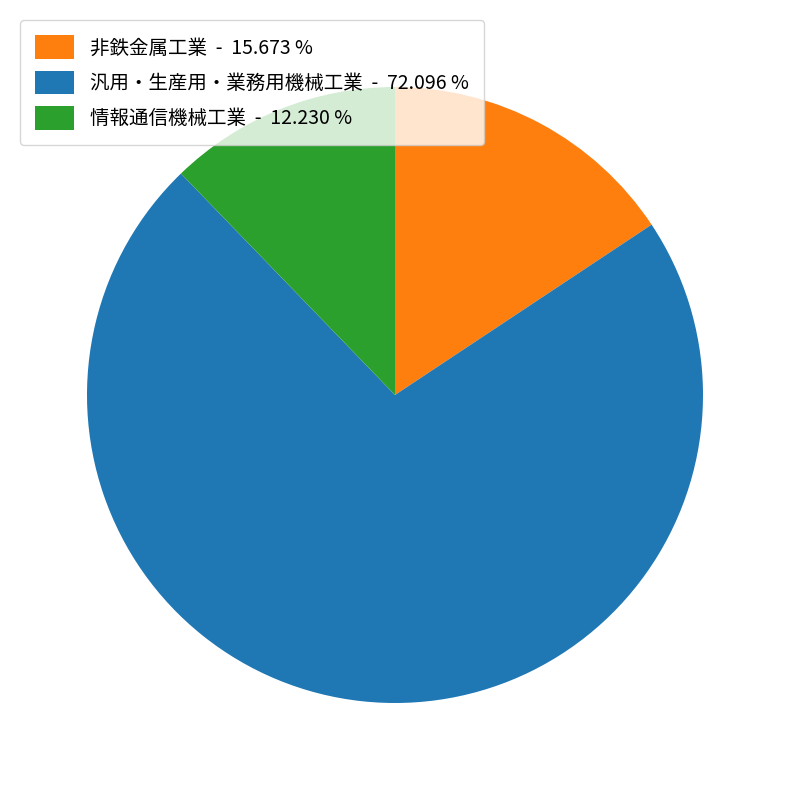

Which has a higher value, 非鉄金属工業 - 15.673 % or 情報通信機械工業 - 12.230 %?

非鉄金属工業 - 15.673 %